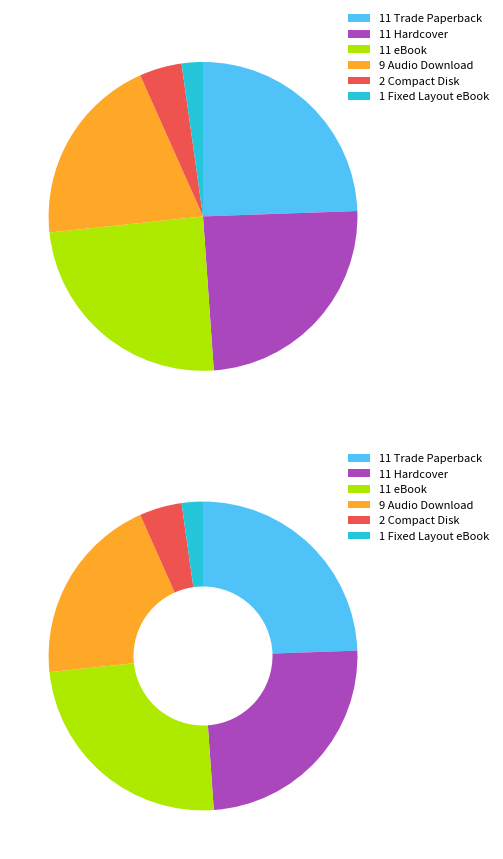

Is Audio Download the majority of the pie?

No